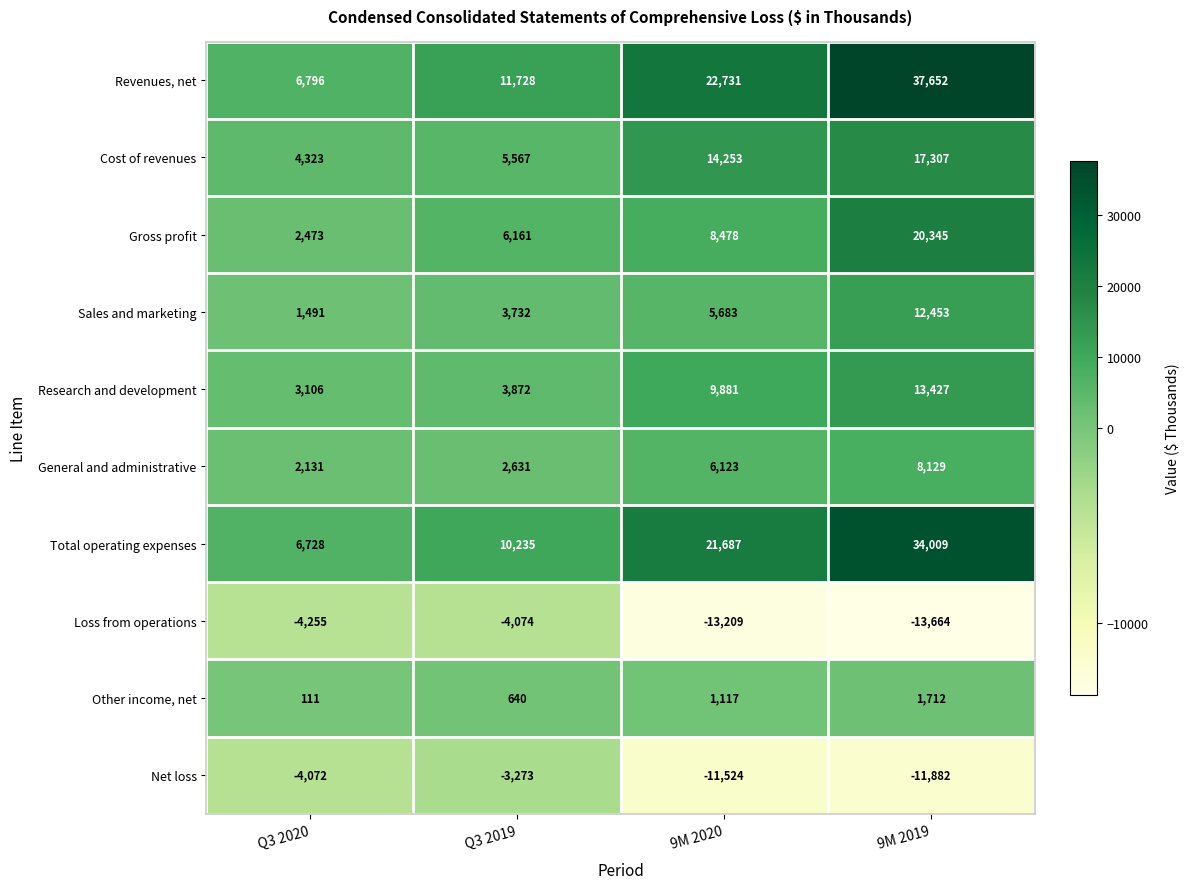

At which label is Gross profit closest to 11409?

9M 2020